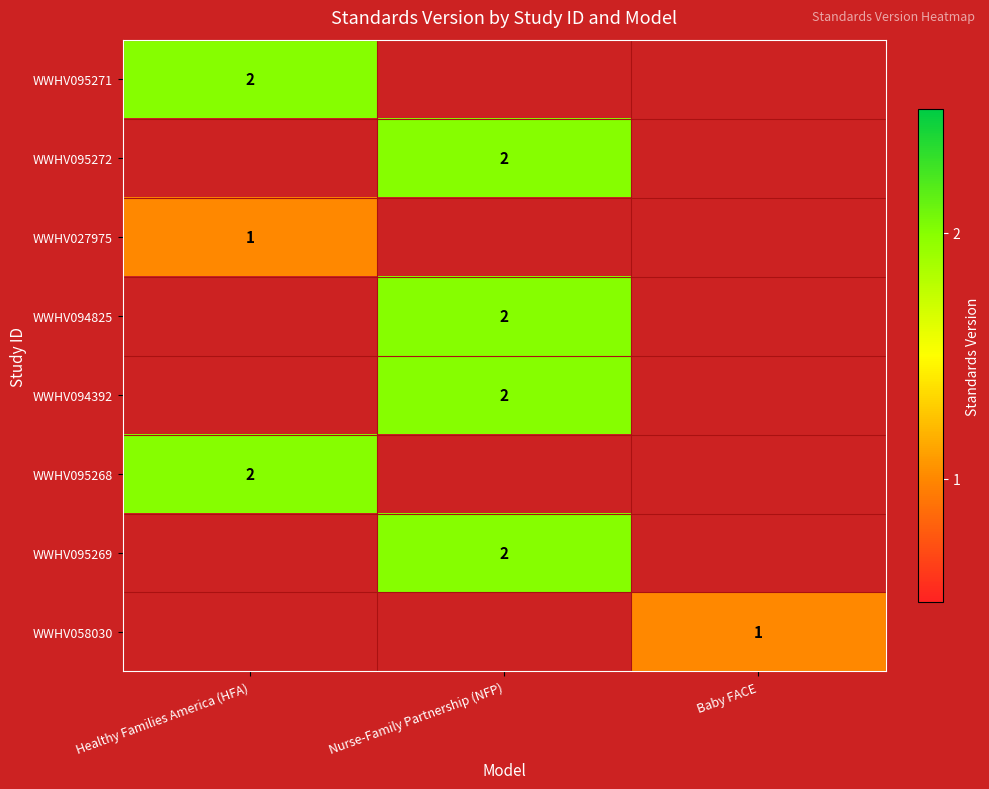

True or false: WWHV095272 has a value of 1 at Nurse-Family Partnership (NFP).

False